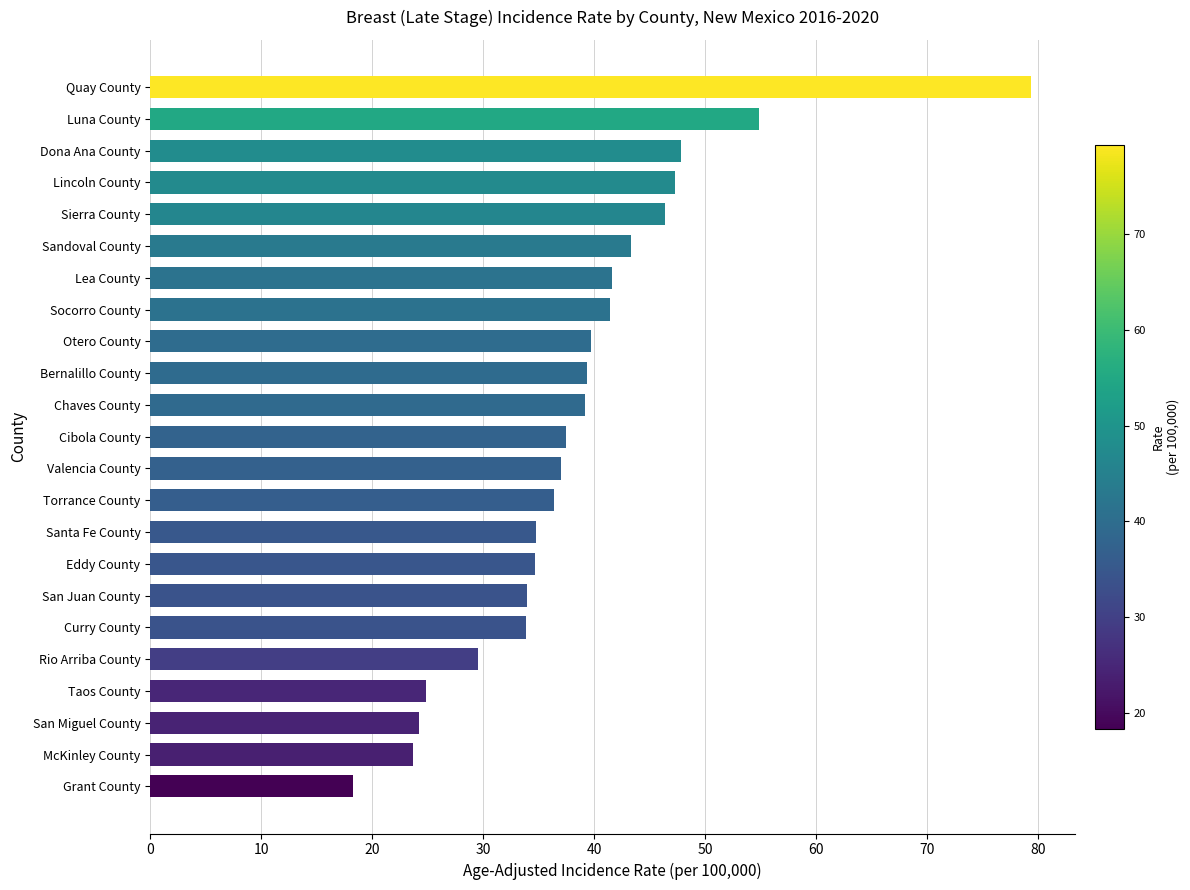

What is the ratio of the value at Rio Arriba County to the value at Grant County?

1.6